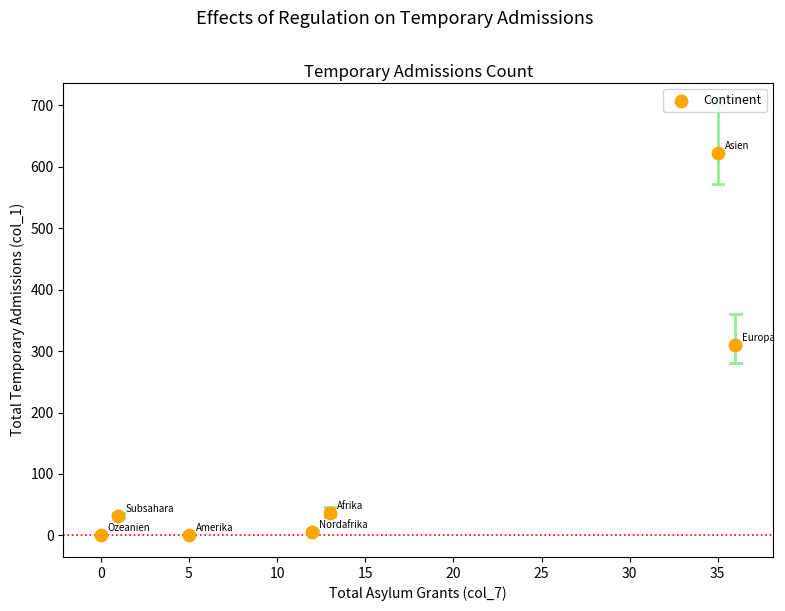

What is the average X value?

15